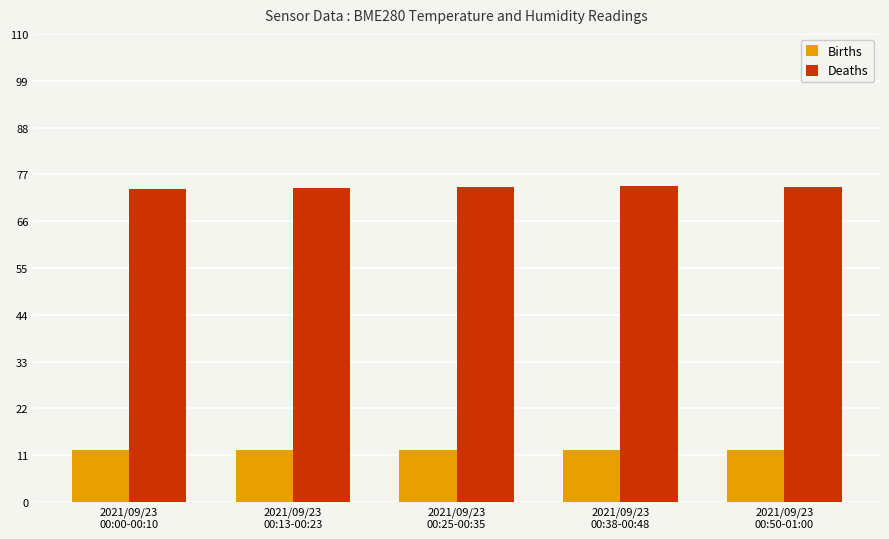

Rank the series by their maximum value, from lowest to highest.

Births, Deaths